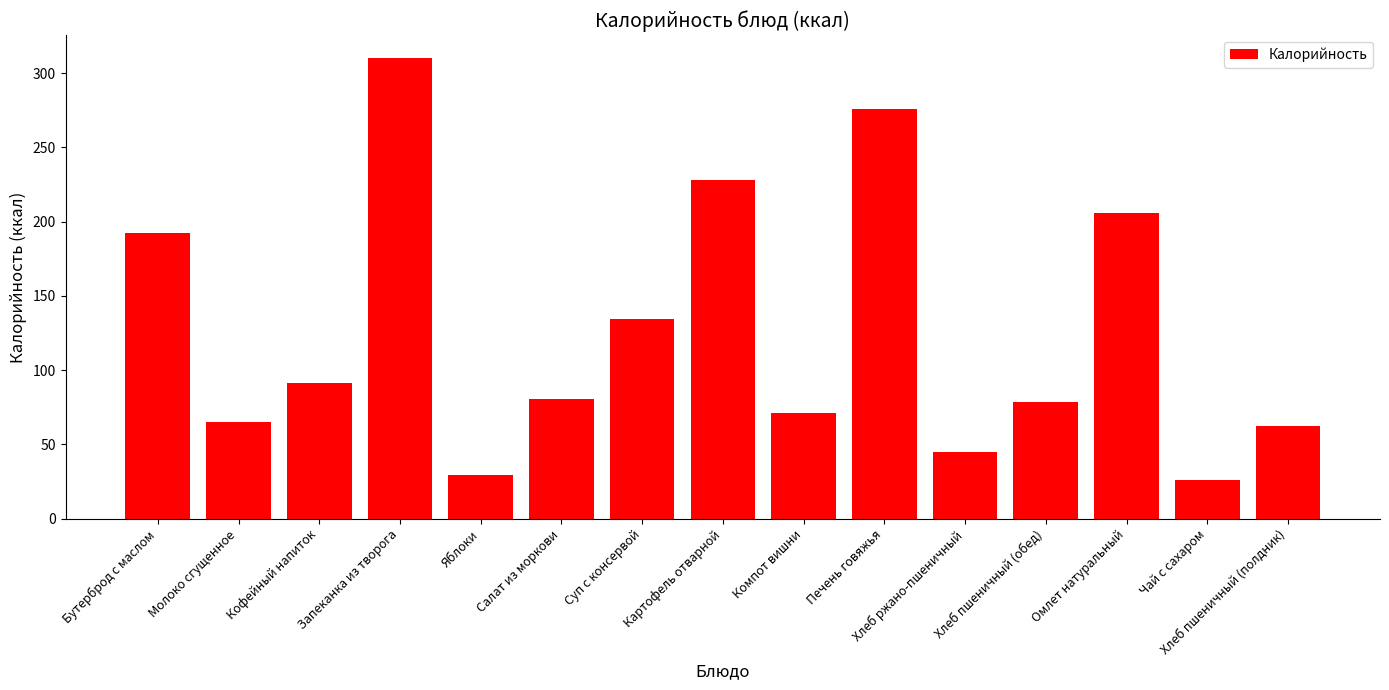

Between Печень говяжья and Запеканка из творога, which is larger?

Запеканка из творога